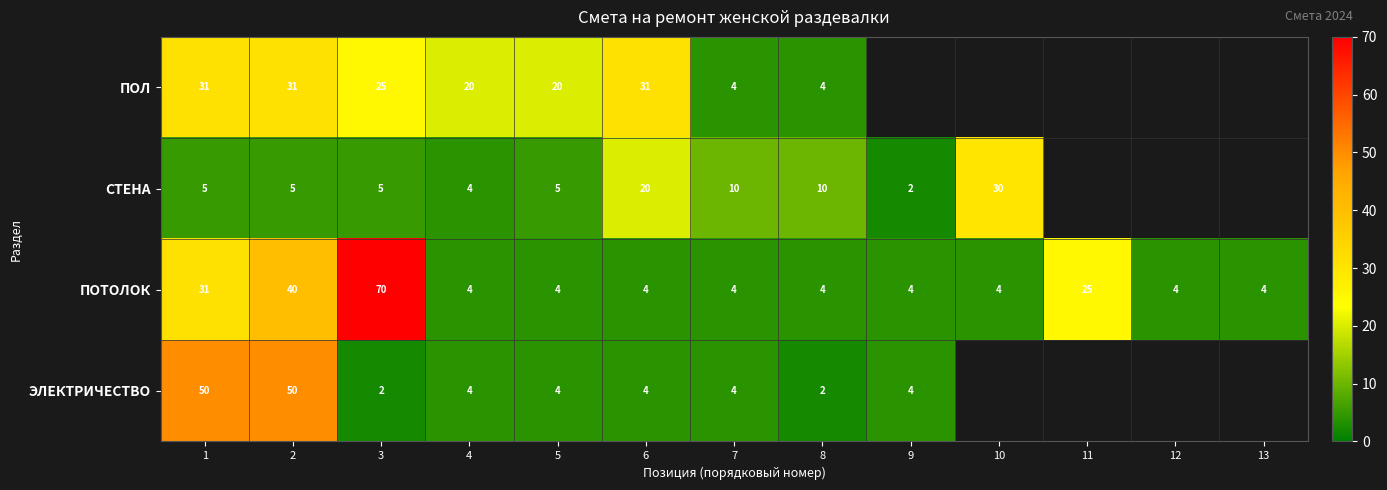

At how many categories does at least one series exceed 61?

1